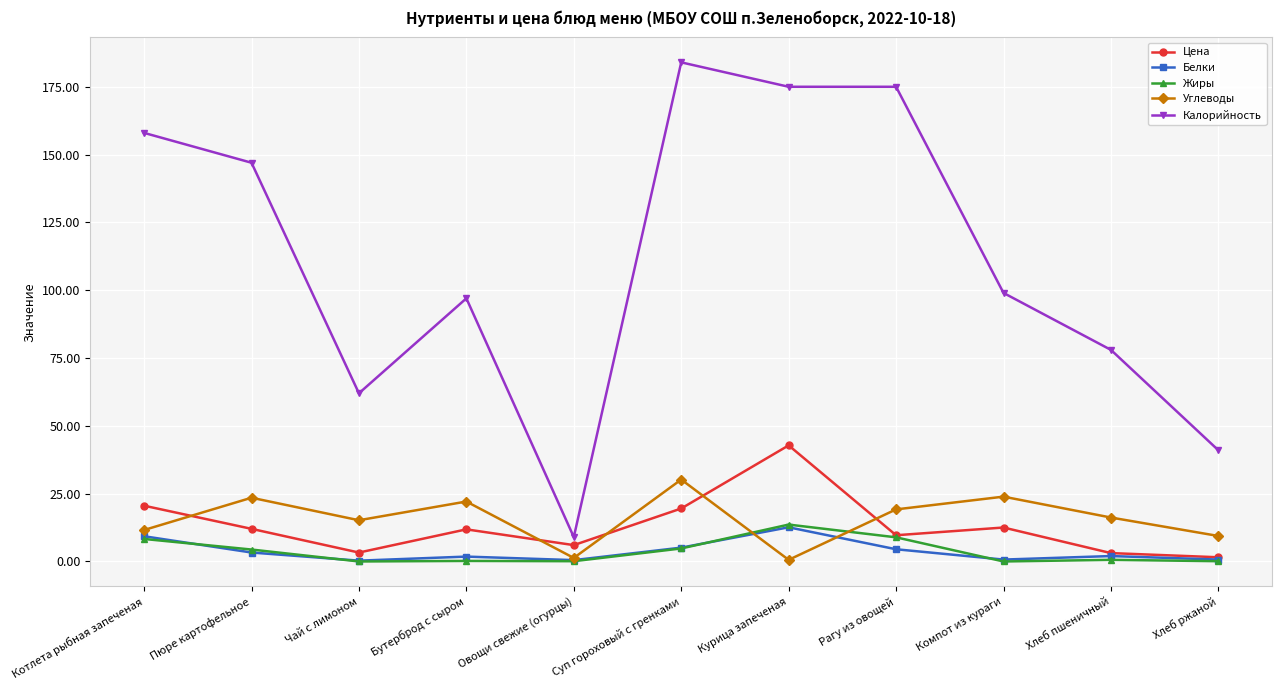

The Углеводы series shows 19.2 at Рагу из овощей. True or false?

True